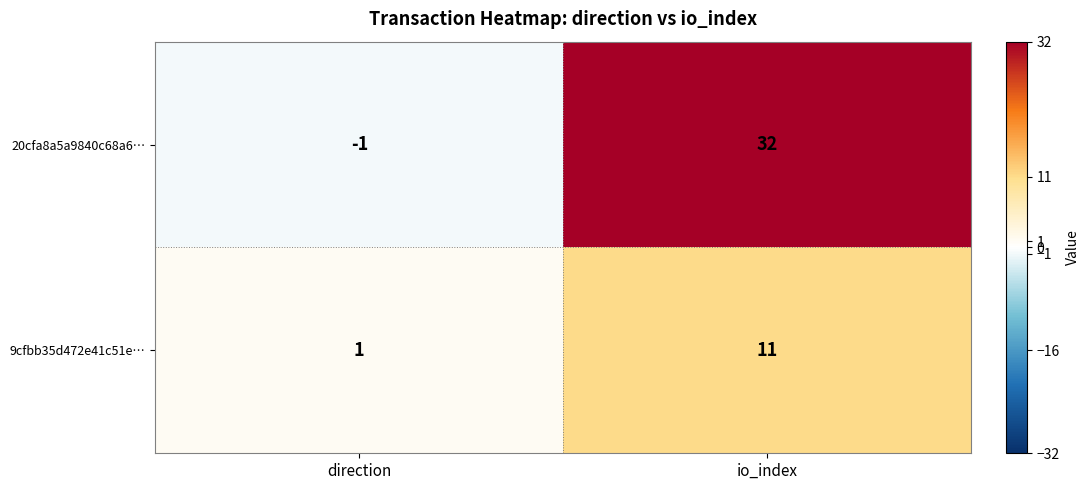

Where is 9cfbb35d472e41c51e… nearest to the value 6?

direction